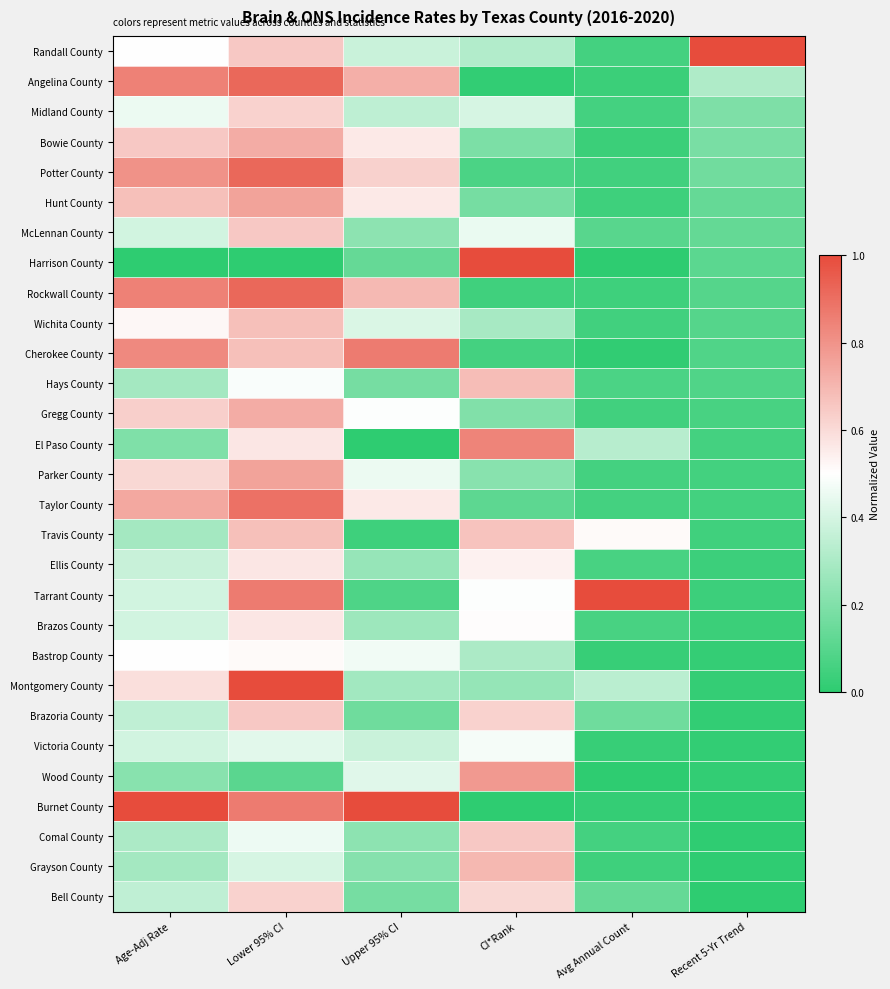

Which has a higher value, Avg Annual Count or CI*Rank?

CI*Rank